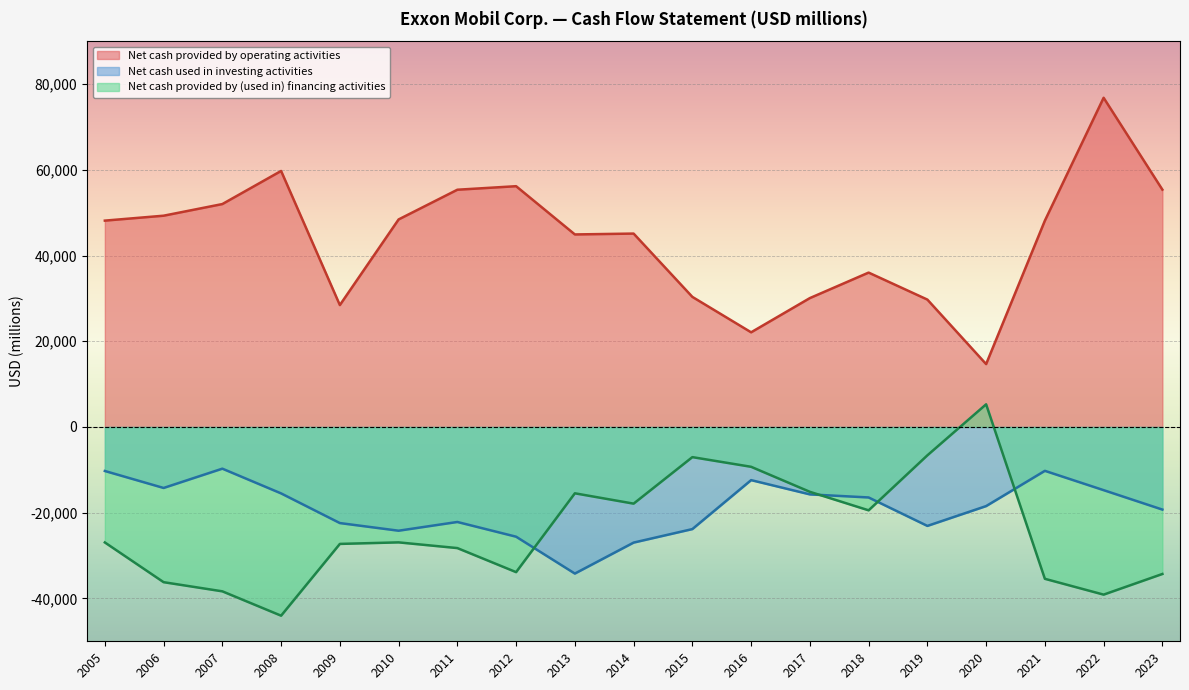

At how many categories does at least one series exceed 46448?

10